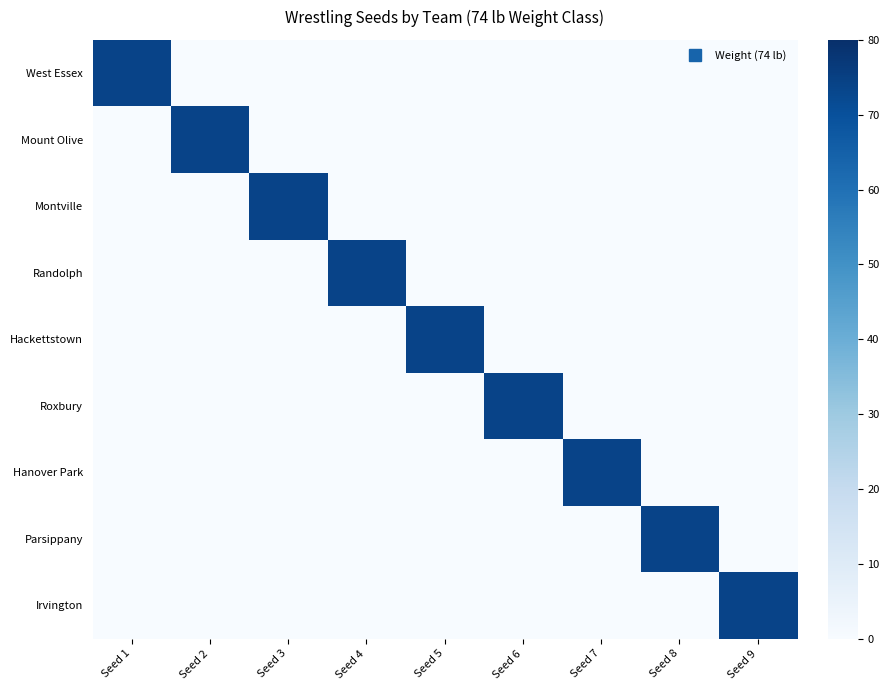

Which category has the highest value across all series?

Seed 1